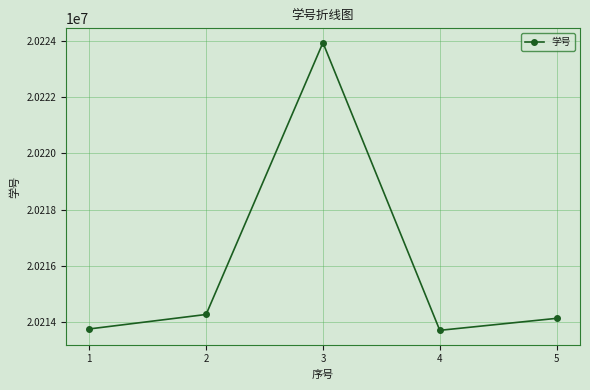

What is the change in value from 3 to 5?

-9792